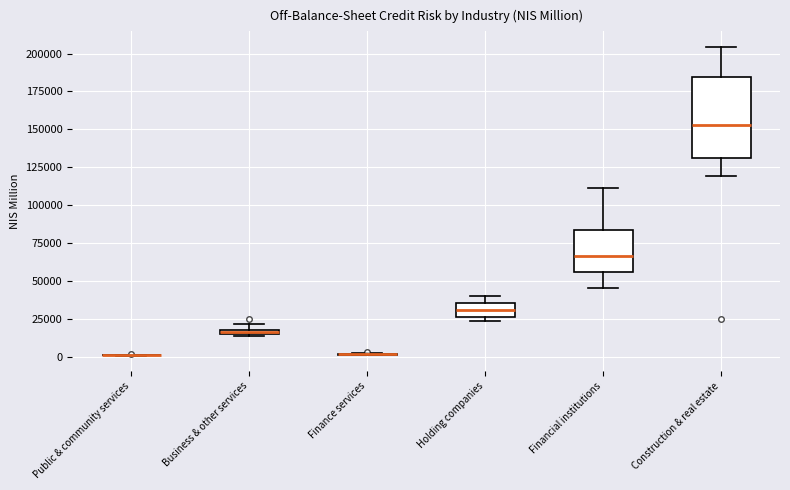

Comparing the boxes themselves (not the whiskers), which one is the tallest?

Construction & real estate